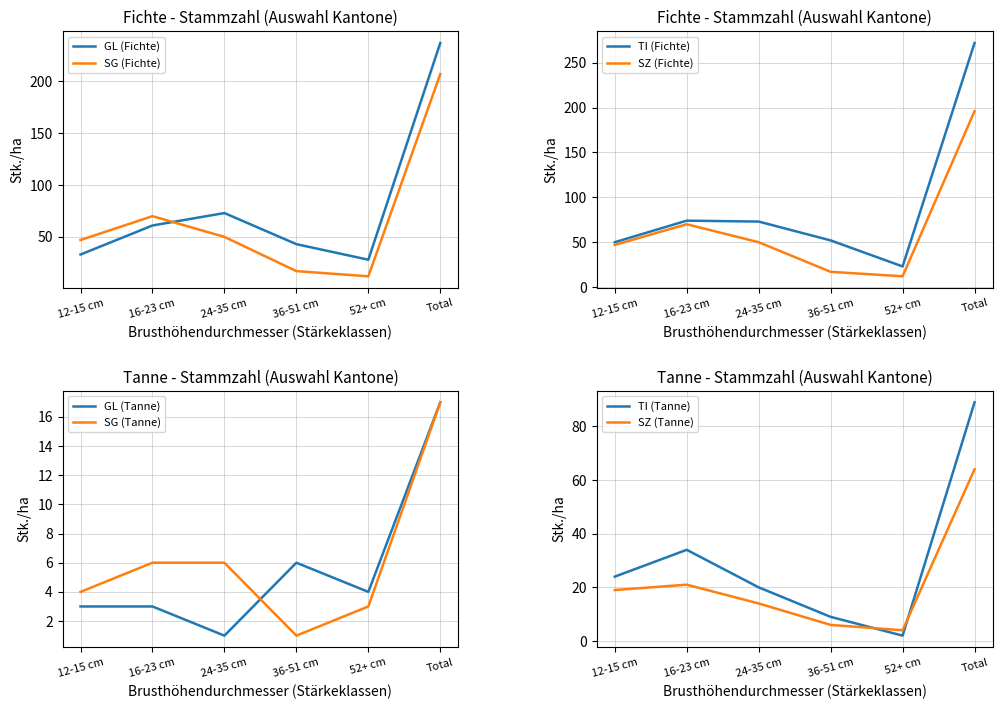

What is the lowest value of the GL (Fichte) series?

28